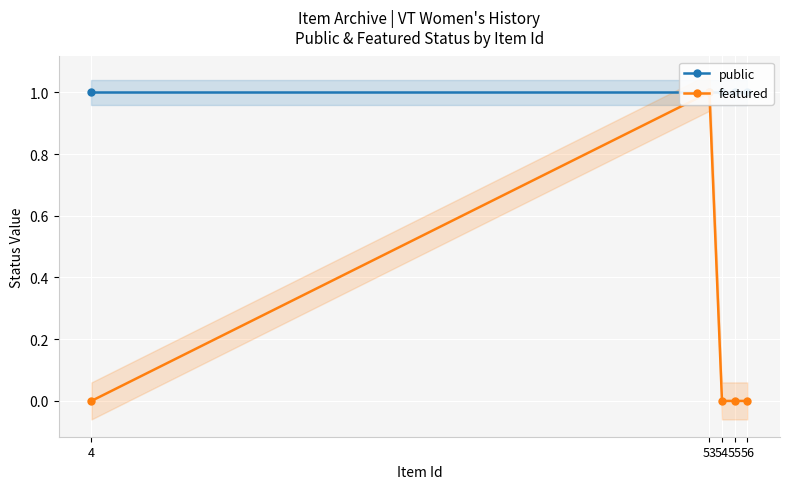

The value of public at 53 is 1. True or false?

True